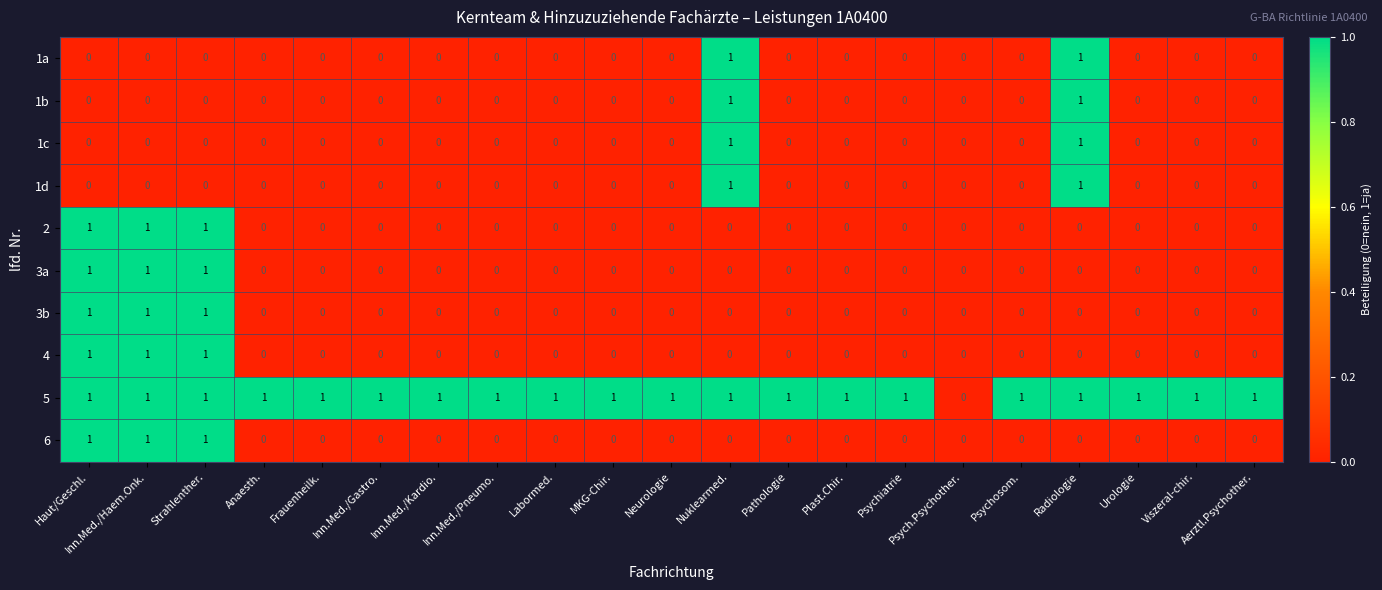

What is the total value across all series at MKG-Chir.?

1